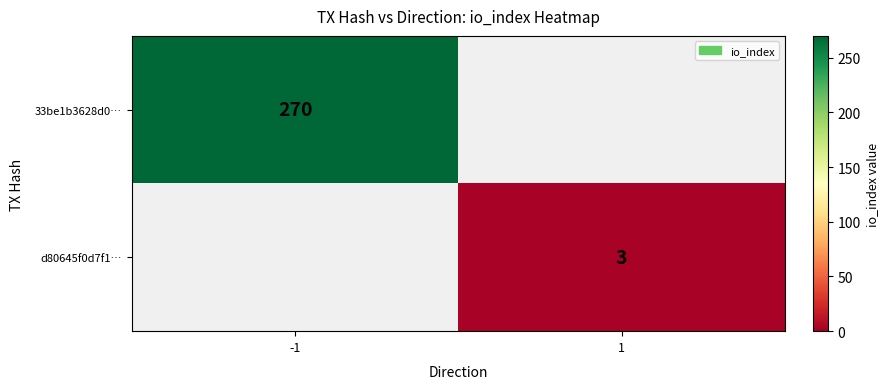

The value of d80645f0d7f1… at 1 is 5. True or false?

False